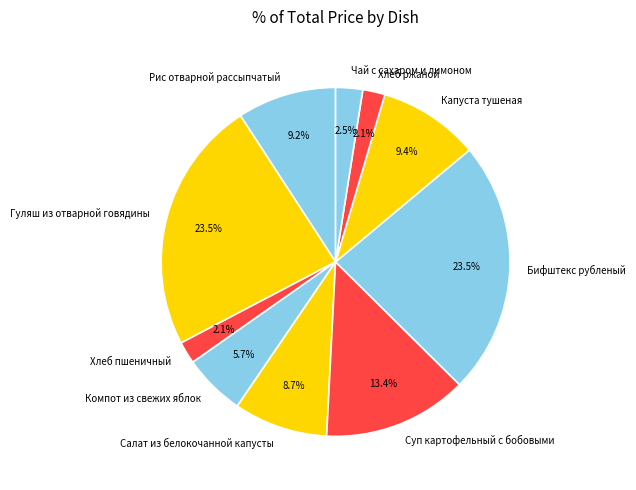

How many slices are in this pie chart?

10